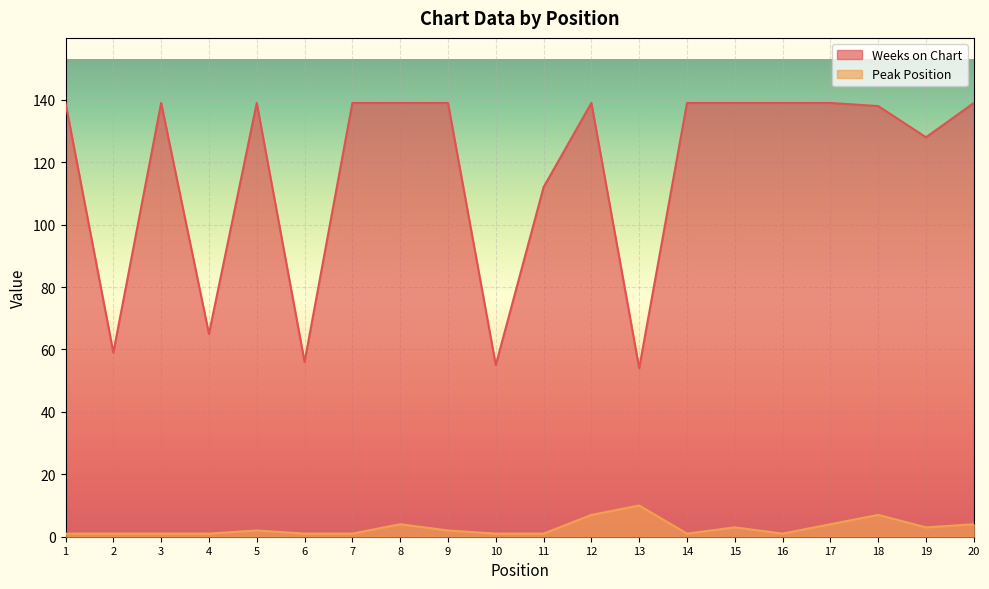

How many lines are shown in the chart?

2